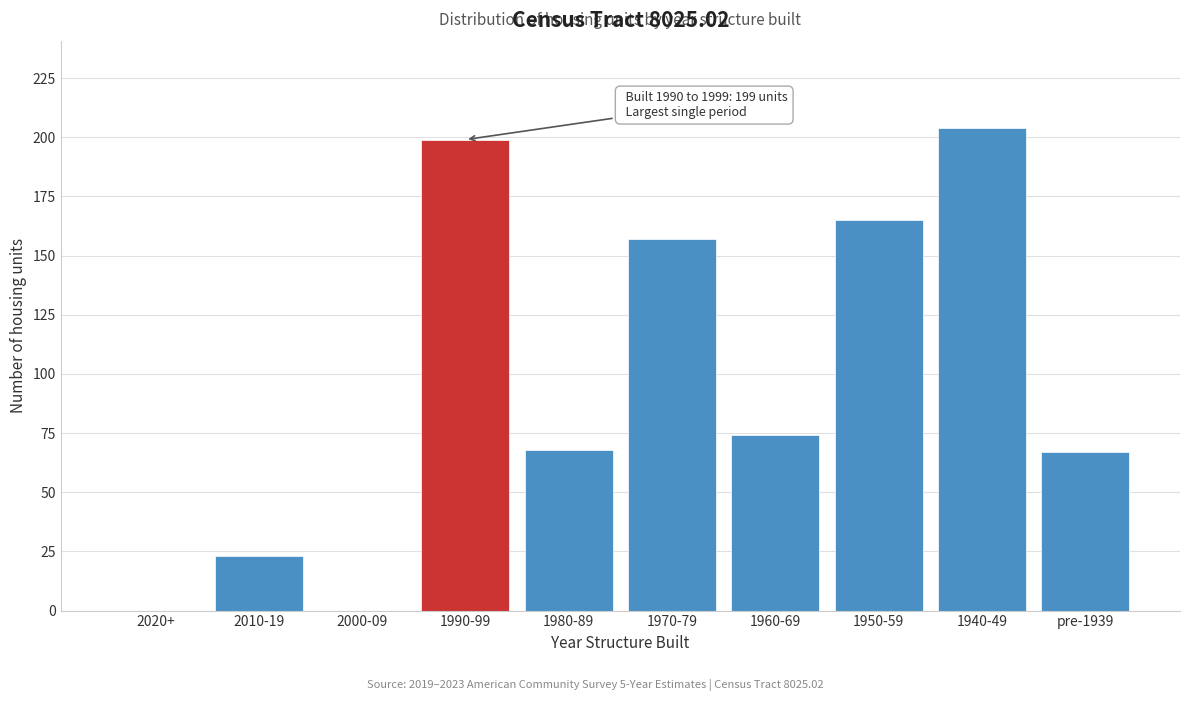

Reading left to right, list all the values displayed in this chart.

2020+=0	2010-19=23	2000-09=0	1990-99=199	1980-89=68	1970-79=157	1960-69=74	1950-59=165	1940-49=204	pre-1939=67